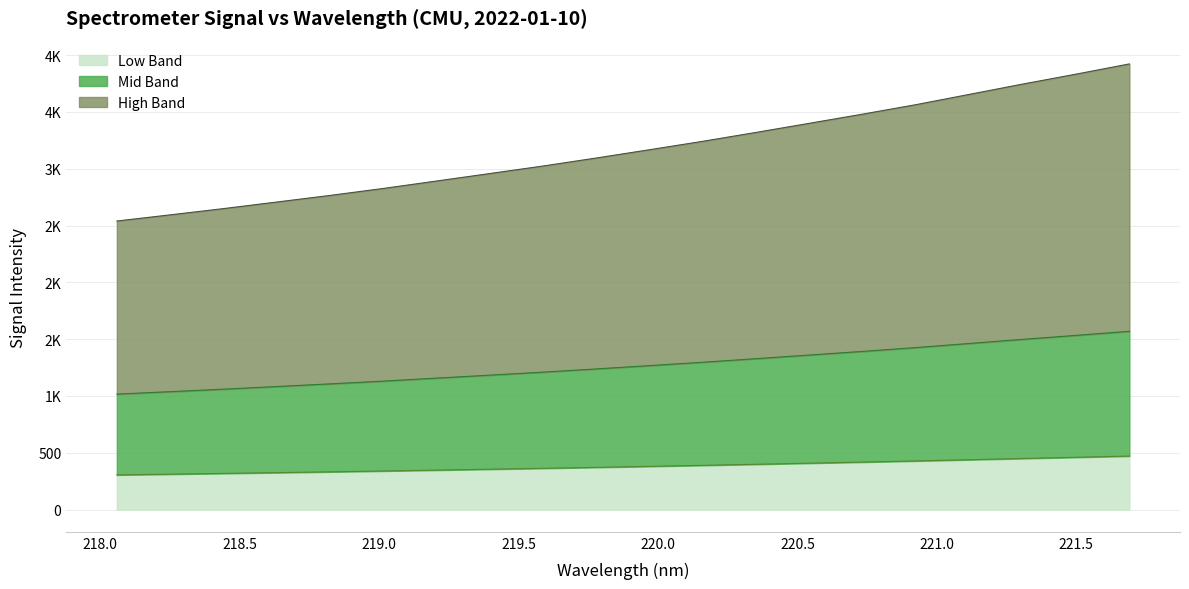

List the labels in order of value, smallest first.

218.0596, 218.2508, 218.442, 218.6332, 218.8244, 219.0156, 219.2067, 219.3979, 219.589, 219.7801, 219.9712, 220.1623, 220.3533, 220.5444, 220.7354, 220.9264, 221.1174, 221.3083, 221.4993, 221.6902